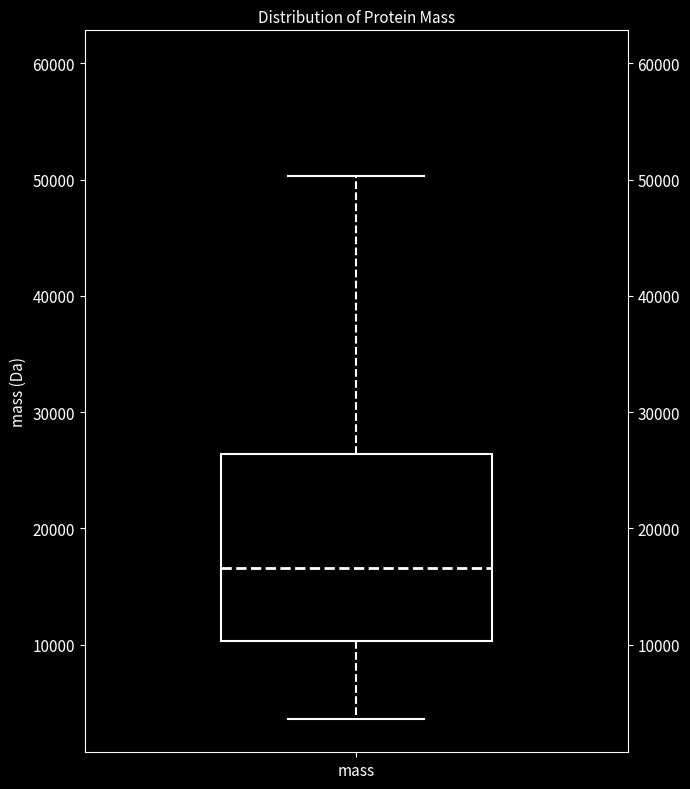

Where is the lower edge of the box for mass on the y-axis? The values are not printed on the chart, so give them approximately, as read against the axis.

10000